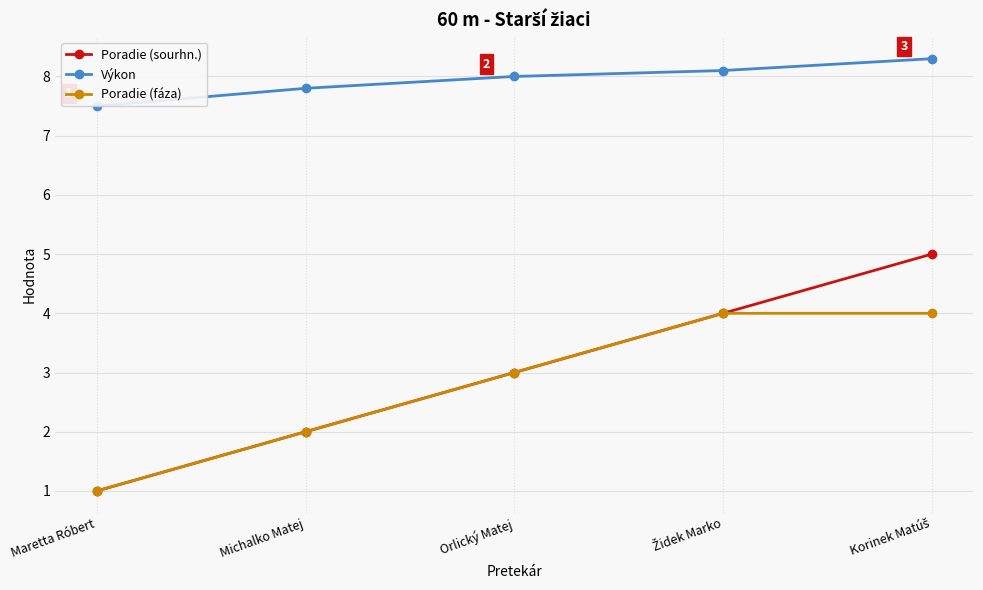

True or false: Výkon and Poradie (sourhn.) cross at least once.

False